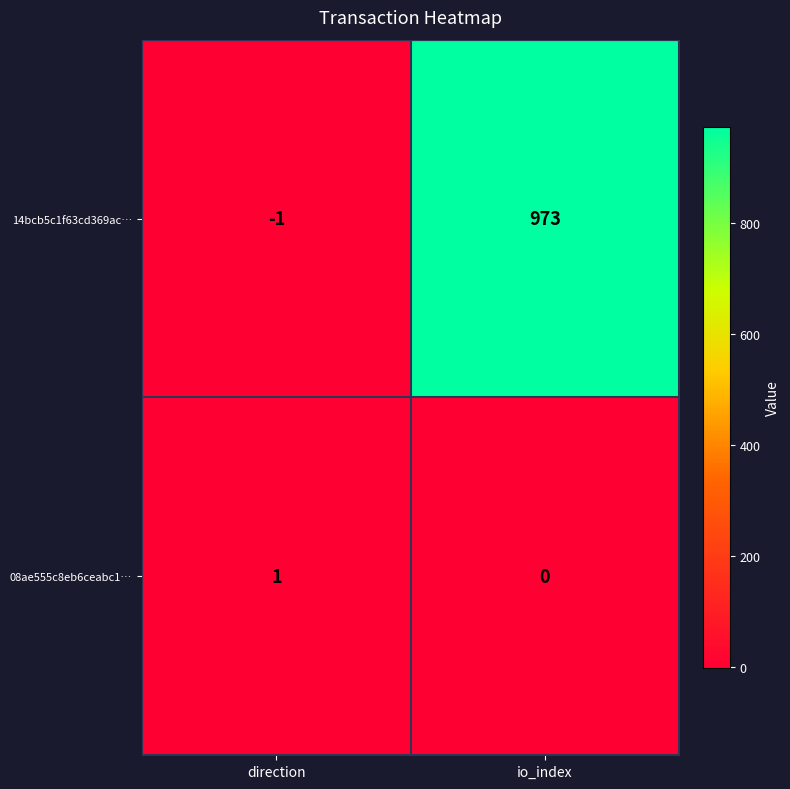

What is the sum of all 14bcb5c1f63cd369ac… values?

972